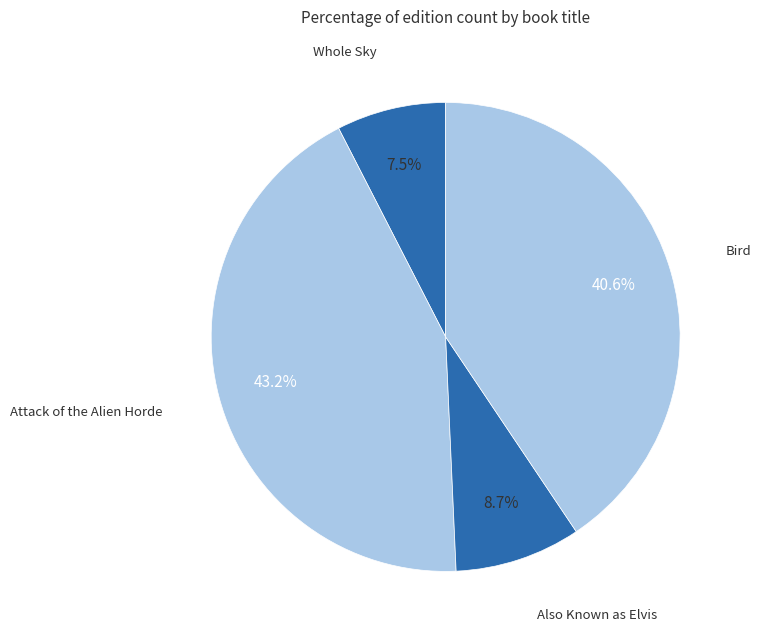

How many slices are in this pie chart?

4